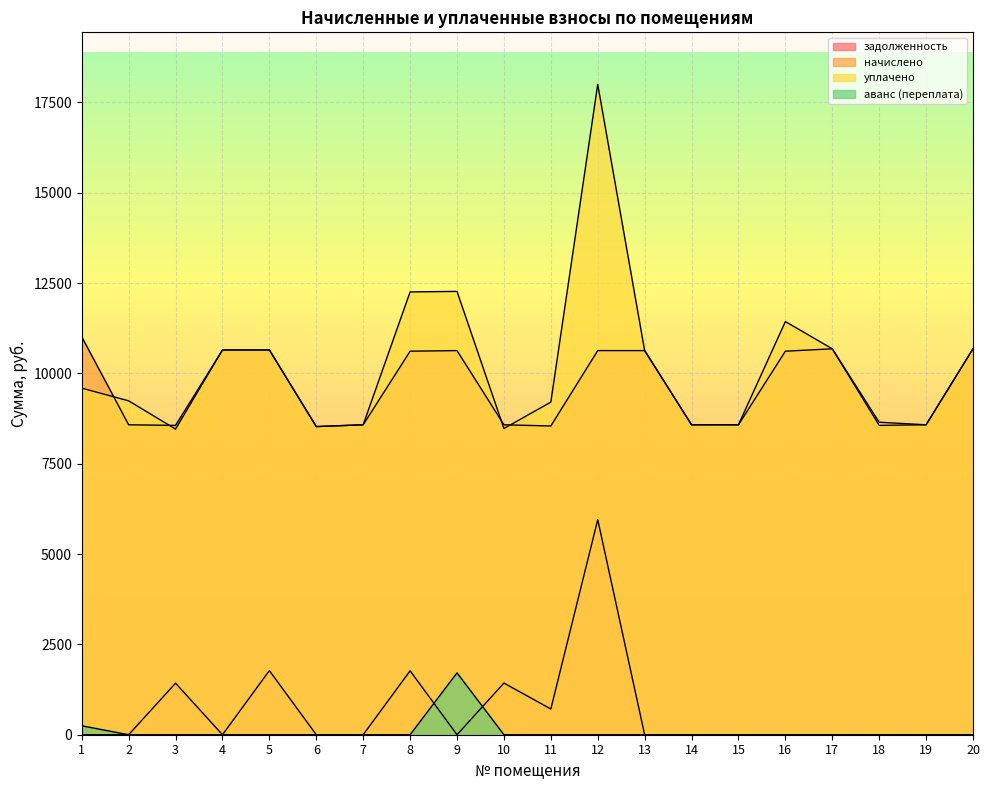

Rank the series at 16 from lowest to highest value.

задолженность, аванс (переплата), начислено, уплачено